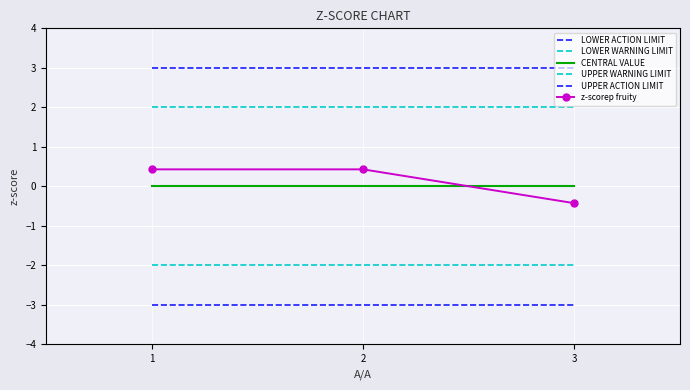

How many lines are shown in the chart?

6